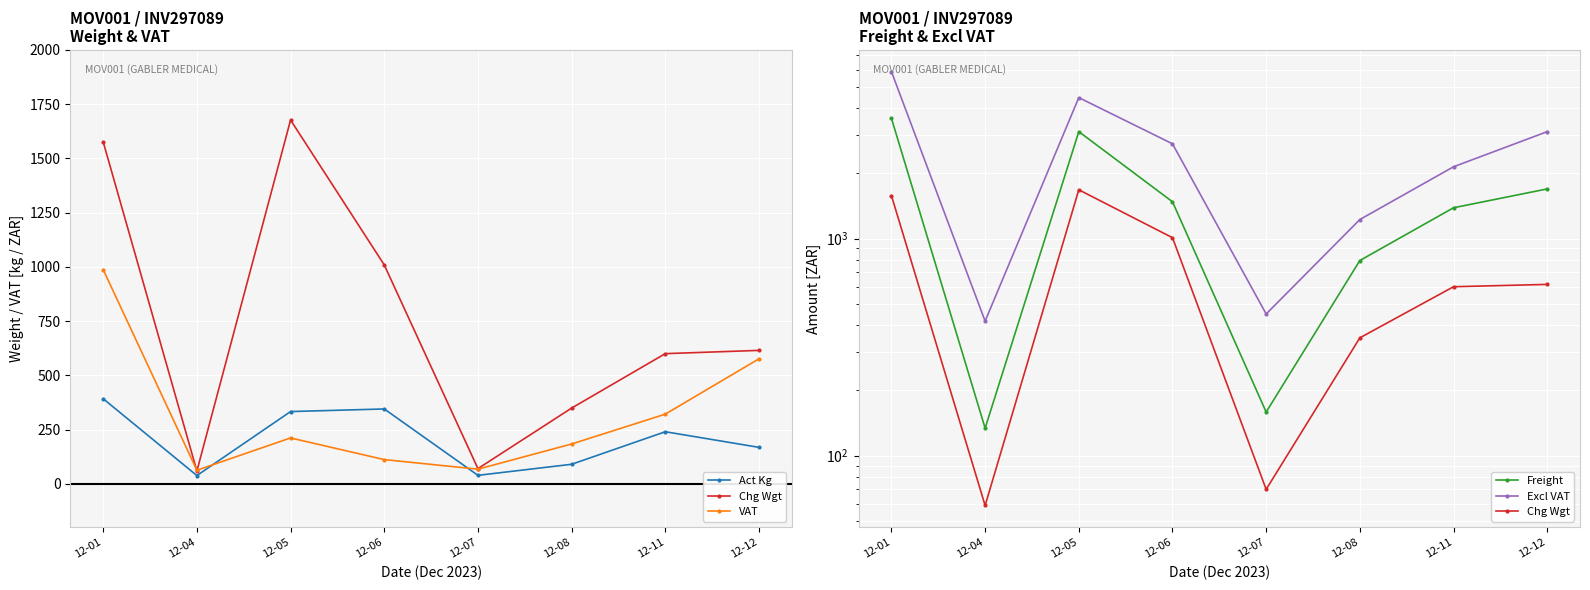

What is the approximate value of Chg Wgt at 12-07?

70.0